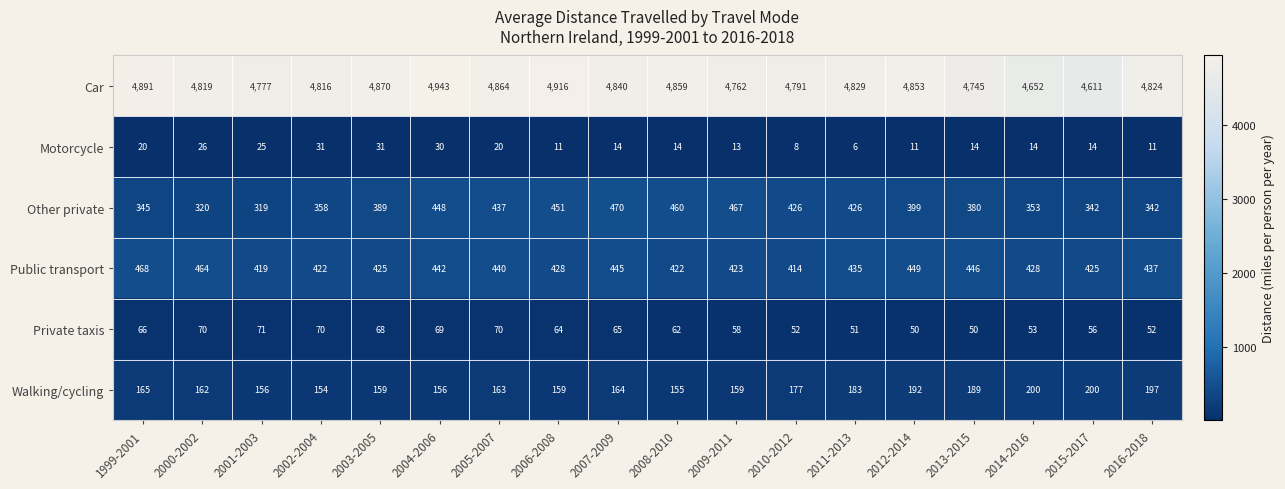

At which category is the sum across all series the highest?

2004-2006